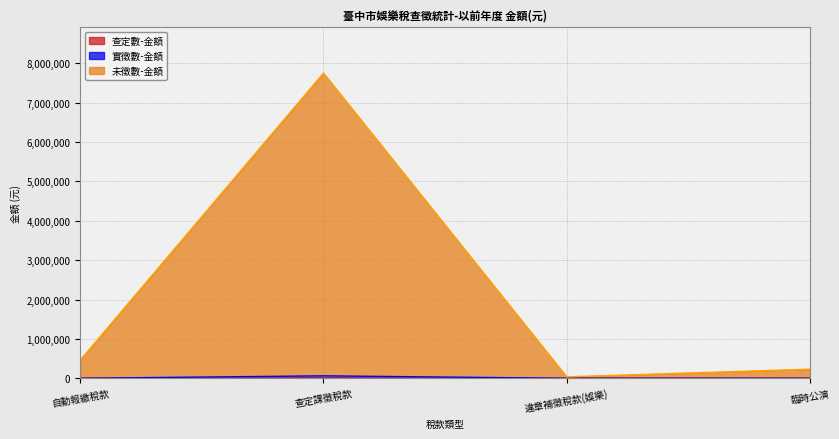

Is it true that 實徵數-金額 equals 356782 at 臨時公演?

False